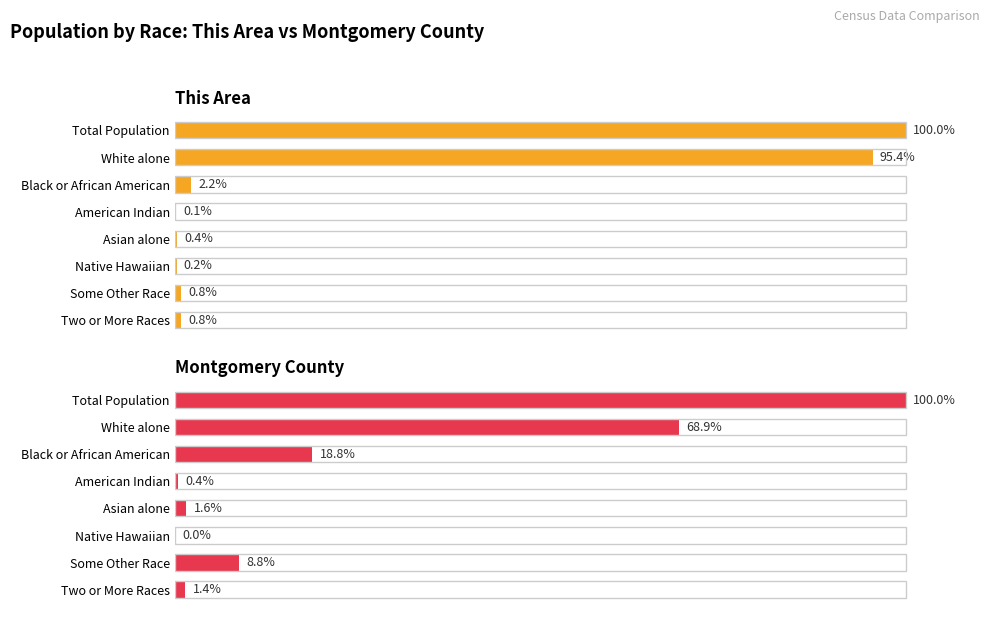

What is the average value of the This Area series?

25.0